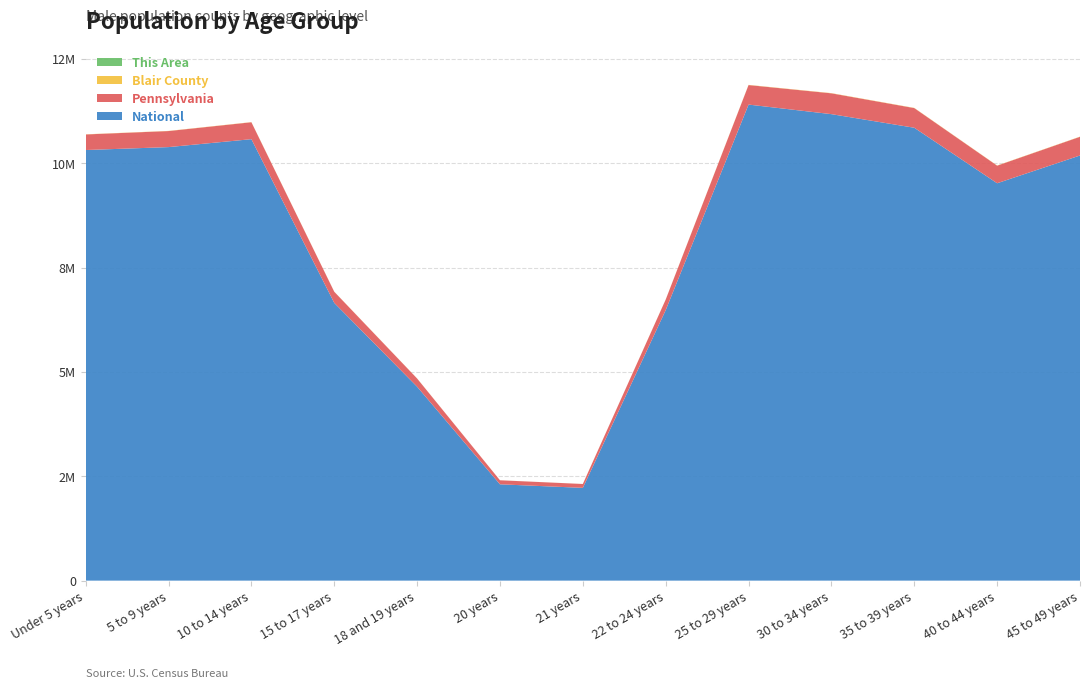

Reading left to right, extract all data points from this chart.

This Area: Under 5 years=64	5 to 9 years=61	10 to 14 years=65	15 to 17 years=43	18 and 19 years=32	20 years=8	21 years=11	22 to 24 years=49	25 to 29 years=89	30 to 34 years=96	35 to 39 years=89	40 to 44 years=80	45 to 49 years=88
Blair County: Under 5 years=3718	5 to 9 years=3818	10 to 14 years=3761	15 to 17 years=2513	18 and 19 years=2325	20 years=1010	21 years=700	22 to 24 years=2098	25 to 29 years=4636	30 to 34 years=5033	35 to 39 years=4737	40 to 44 years=4272	45 to 49 years=4546
Pennsylvania: Under 5 years=373216	5 to 9 years=384359	10 to 14 years=405227	15 to 17 years=266649	18 and 19 years=195816	20 years=96664	21 years=92575	22 to 24 years=252647	25 to 29 years=467822	30 to 34 years=498834	35 to 39 years=471212	40 to 44 years=421087	45 to 49 years=447654
National: Under 5 years=10319427	5 to 9 years=10389638	10 to 14 years=10579862	15 to 17 years=6656209	18 and 19 years=4647457	20 years=2308319	21 years=2223198	22 to 24 years=6482659	25 to 29 years=11408534	30 to 34 years=11179393	35 to 39 years=10853406	40 to 44 years=9523561	45 to 49 years=10188629